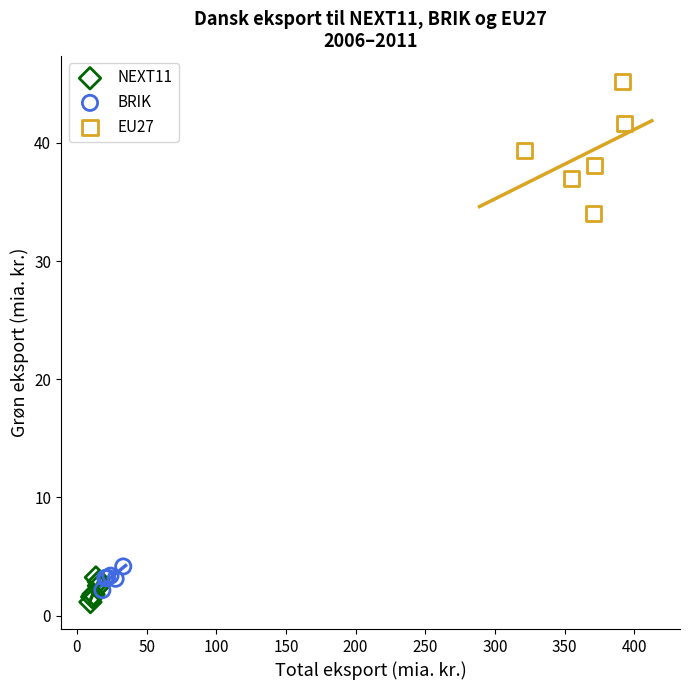

Which series has the widest spread of Y values?

EU27